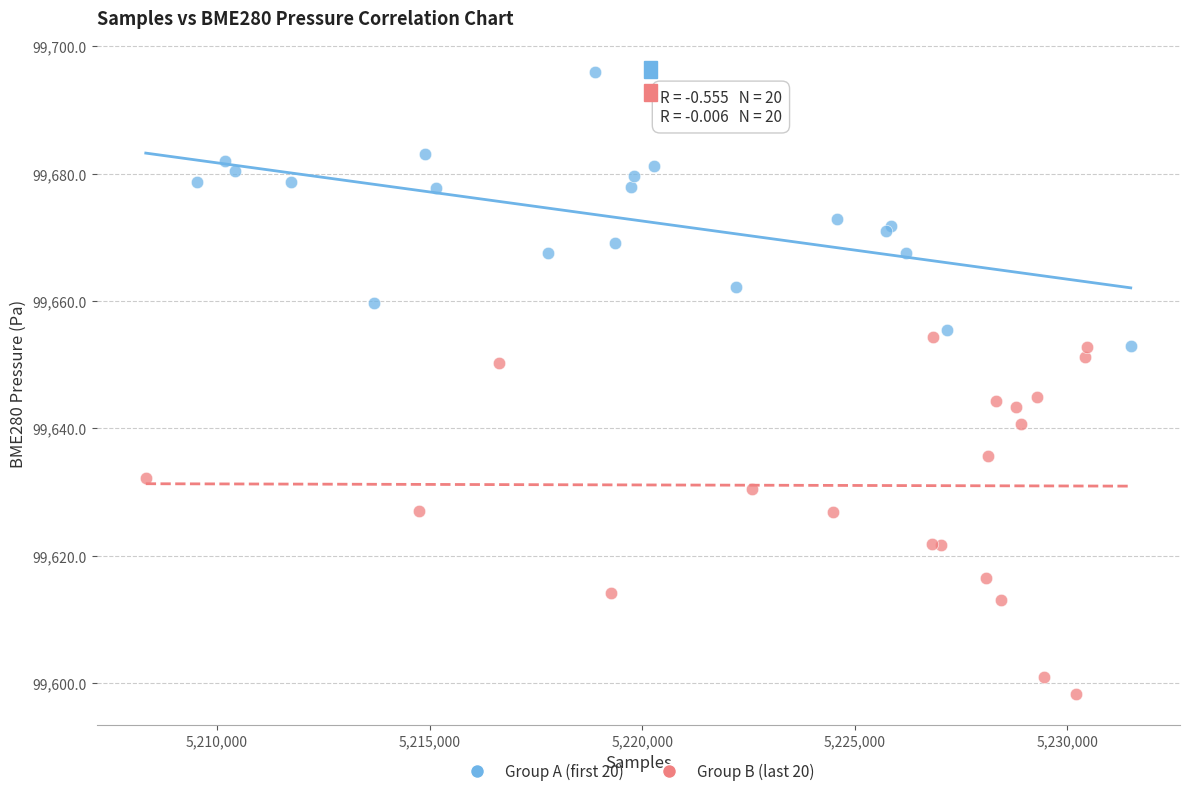

Which series contains the lowest Y value?

Group B (last 20)